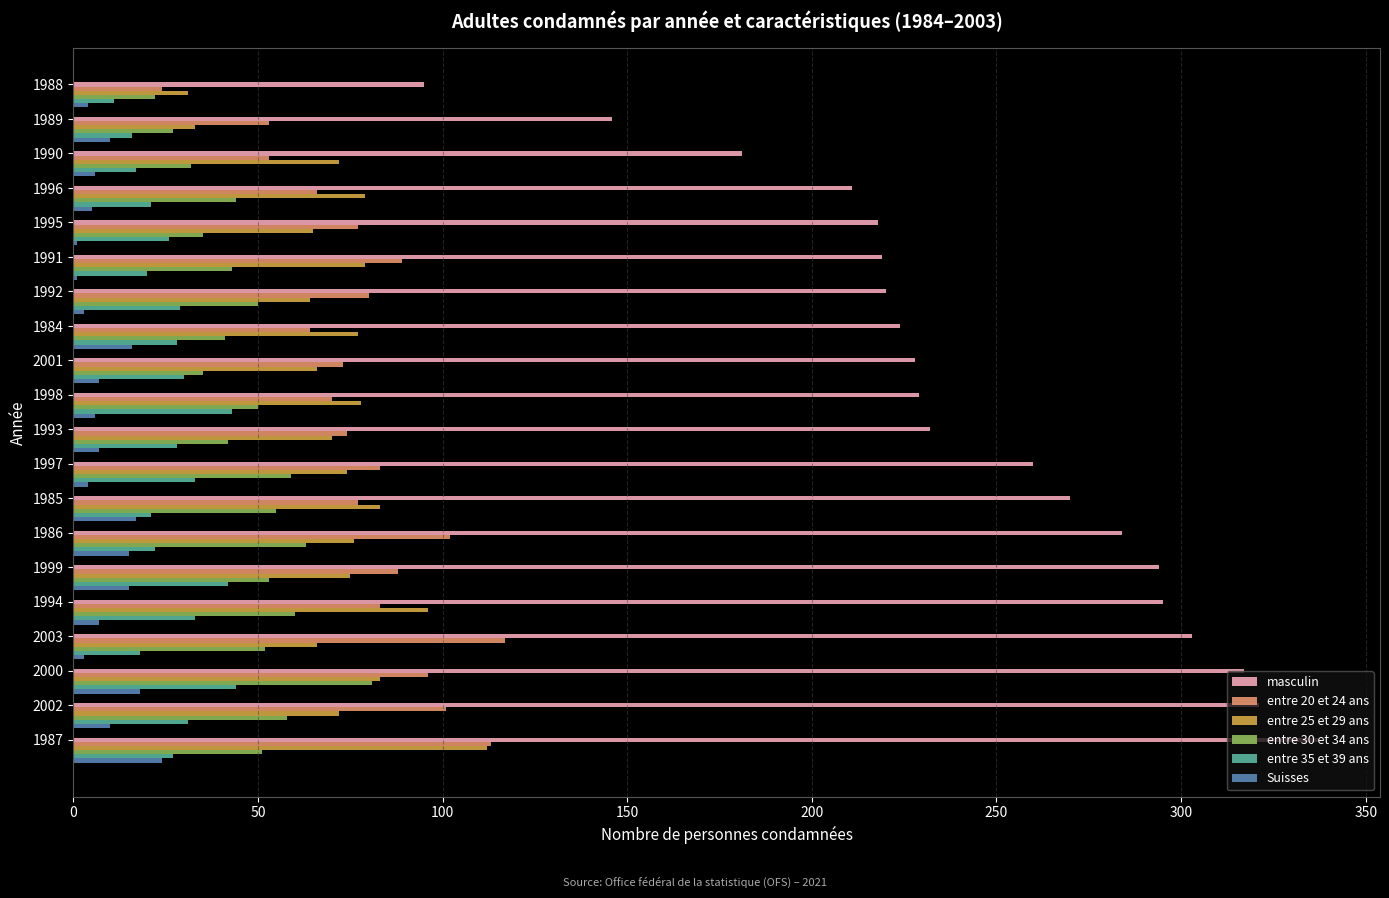

What is the maximum value for Suisses?

24